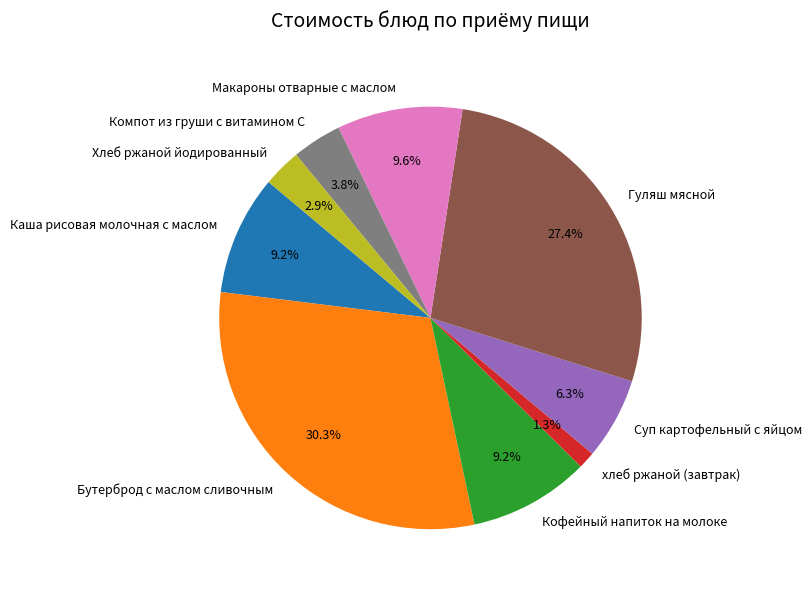

To the nearest percent, what percentage of the pie is Хлеб ржаной йодированный?

3%